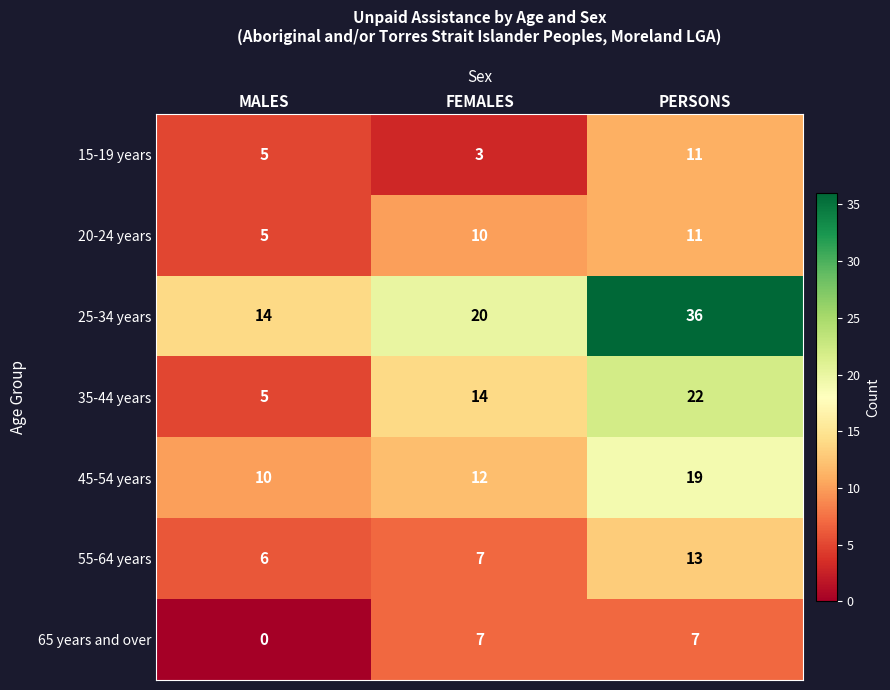

Which series has the widest spread of values?

25-34 years